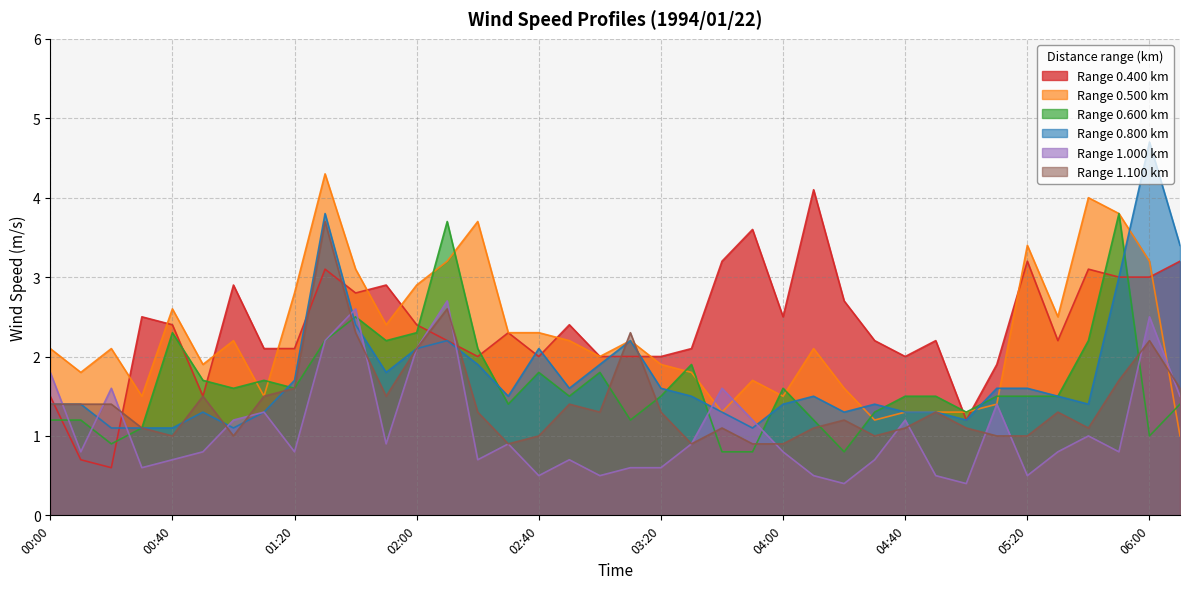

How many times do 1.000 and 1.100 cross each other?

15